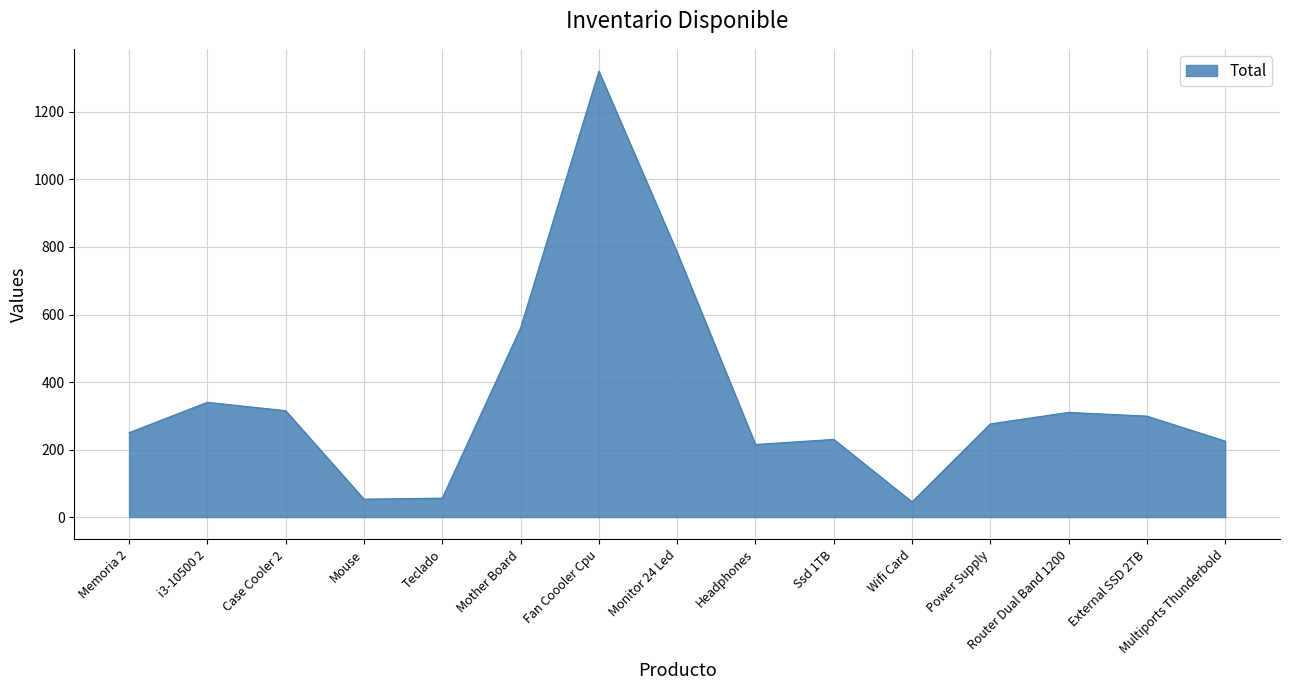

What is the difference between the values at Headphones and Memoria 2?

35